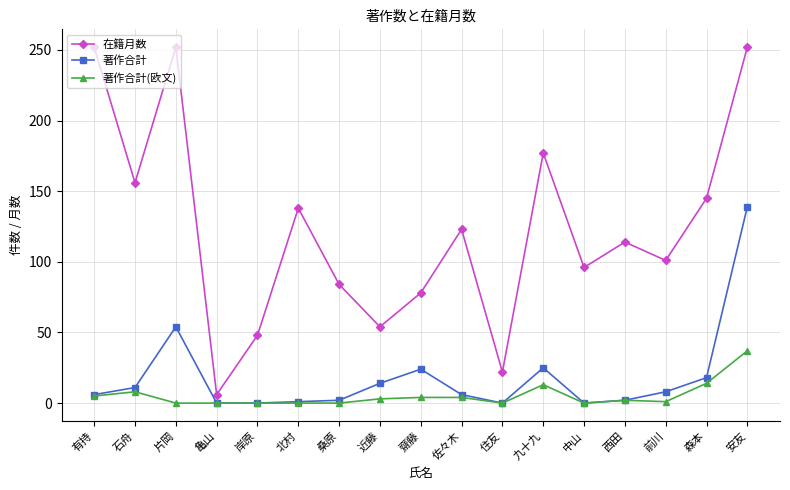

True or false: 著作合計(欧文) and 在籍月数 intersect in this chart.

False